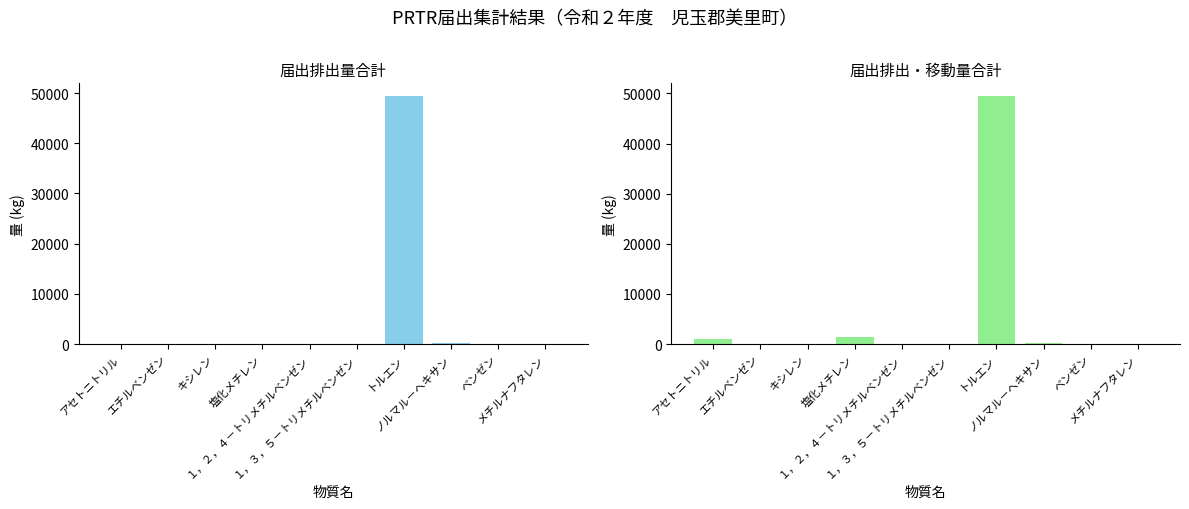

What is the difference between the maximum and minimum values in the 届出排出量合計 series?

49471